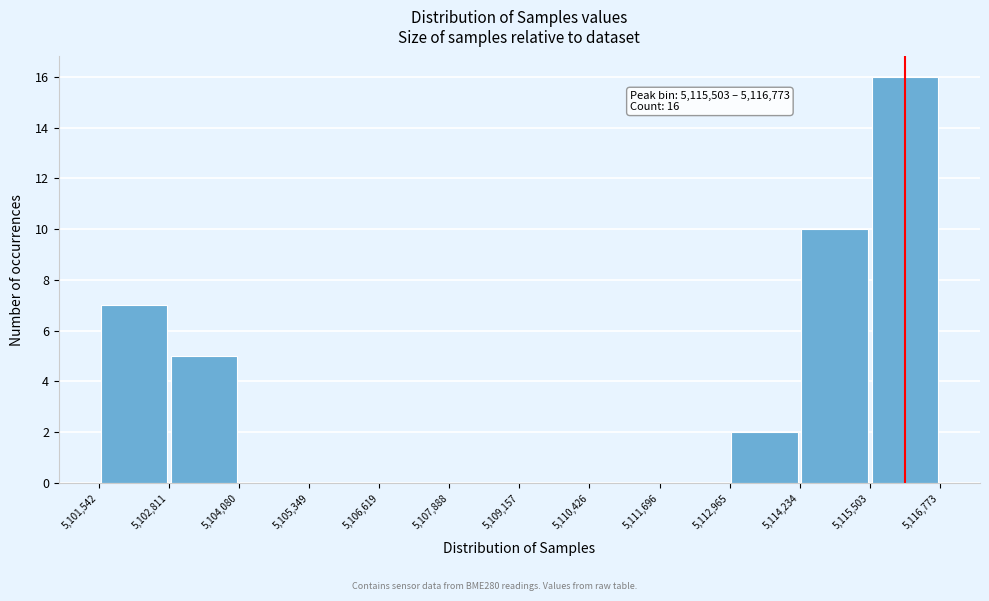

Which range on the x-axis has the tallest bar?

5,115,503 to 5,116,773